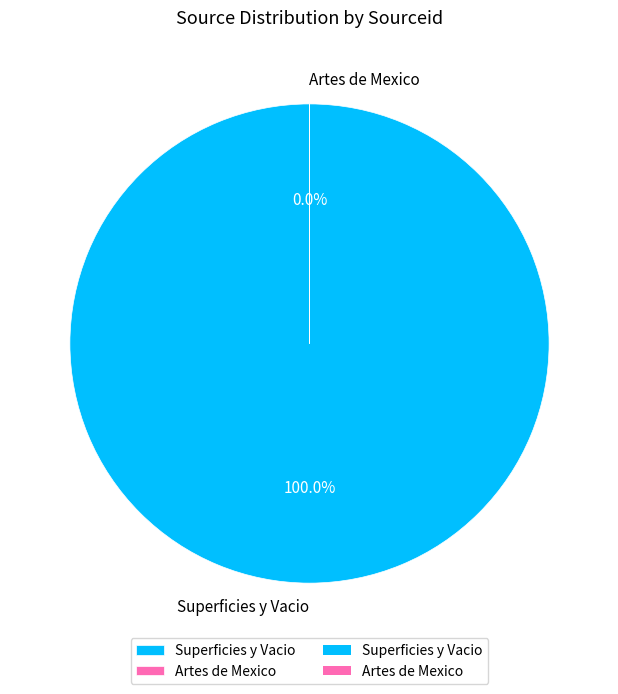

Is Artes de Mexico the majority of the pie?

No